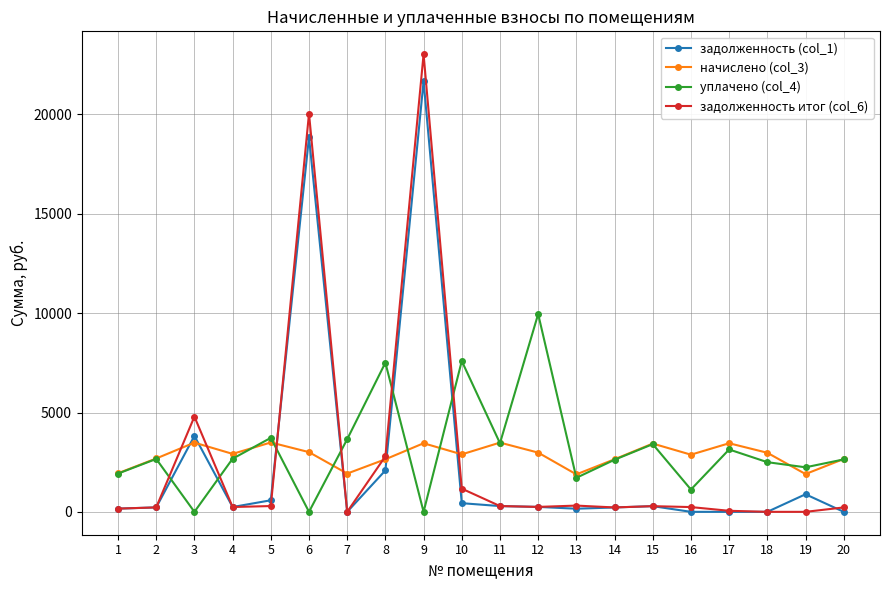

What is the total value across all series at 13?

4071.0